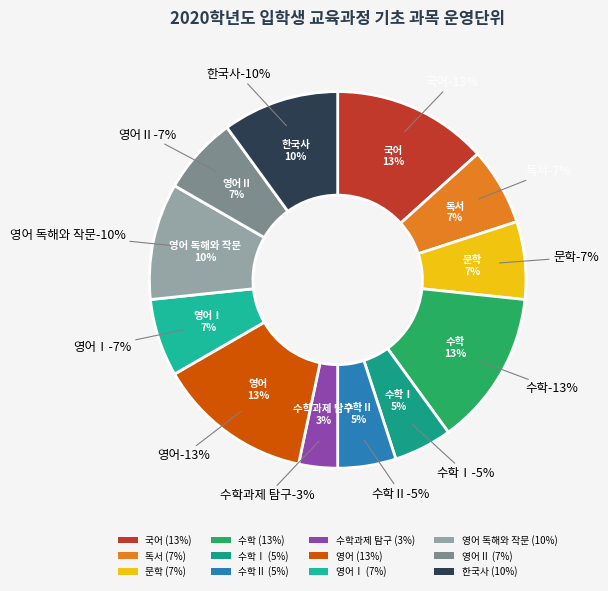

What is the smallest slice in the pie chart?

수학과제 탐구